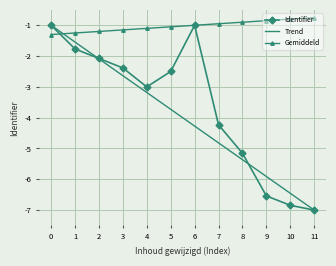

Is it true that Identifier equals -4.1 at 5?

False